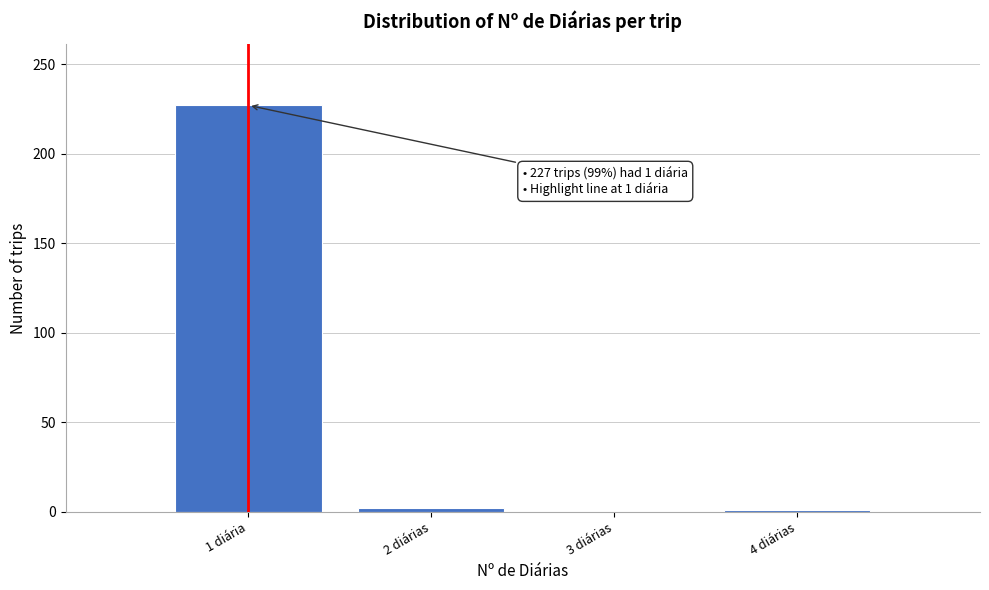

What is the sum of all values?

230